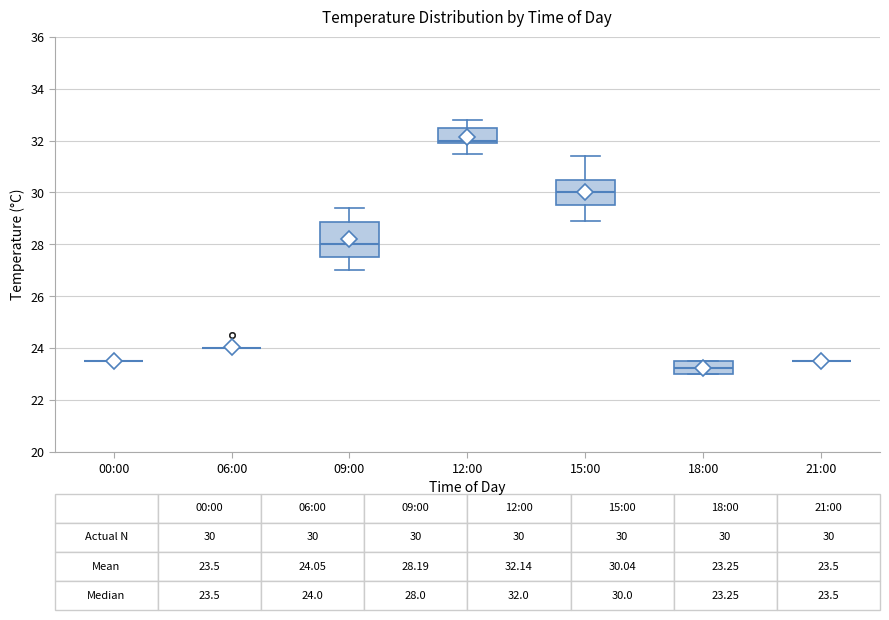

Which box is the tallest, from its lower edge to its upper edge?

09:00